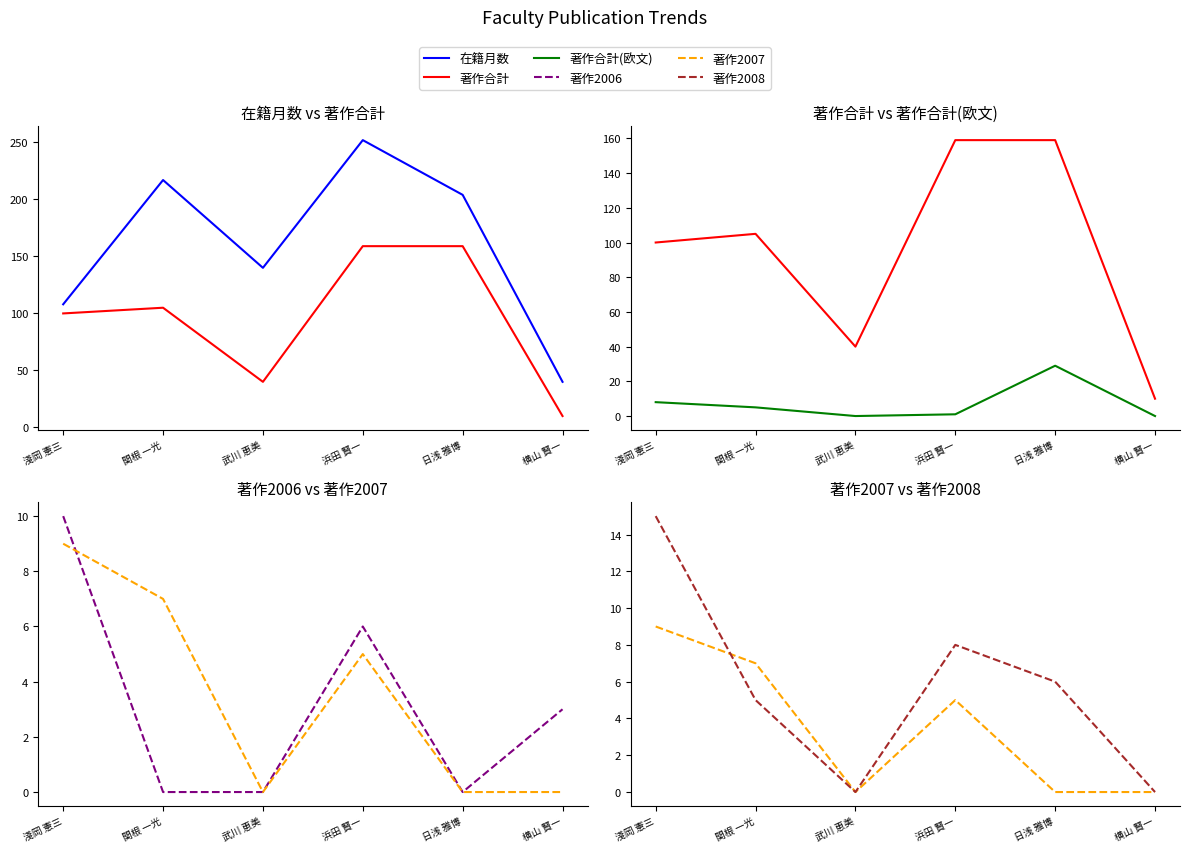

Reading left to right, what are all the values shown in this chart?

在籍月数: 淺岡 憲三=108	関根 一光=217	武川 恵美=140	浜田 賢一=252	日浅 雅博=204	横山 賢一=40
著作合計: 淺岡 憲三=100	関根 一光=105	武川 恵美=40	浜田 賢一=159	日浅 雅博=159	横山 賢一=10
著作合計(欧文): 淺岡 憲三=8	関根 一光=5	武川 恵美=0	浜田 賢一=1	日浅 雅博=29	横山 賢一=0
著作2006: 淺岡 憲三=10	関根 一光=0	武川 恵美=0	浜田 賢一=6	日浅 雅博=0	横山 賢一=3
著作2007: 淺岡 憲三=9	関根 一光=7	武川 恵美=0	浜田 賢一=5	日浅 雅博=0	横山 賢一=0
著作2008: 淺岡 憲三=15	関根 一光=5	武川 恵美=0	浜田 賢一=8	日浅 雅博=6	横山 賢一=0